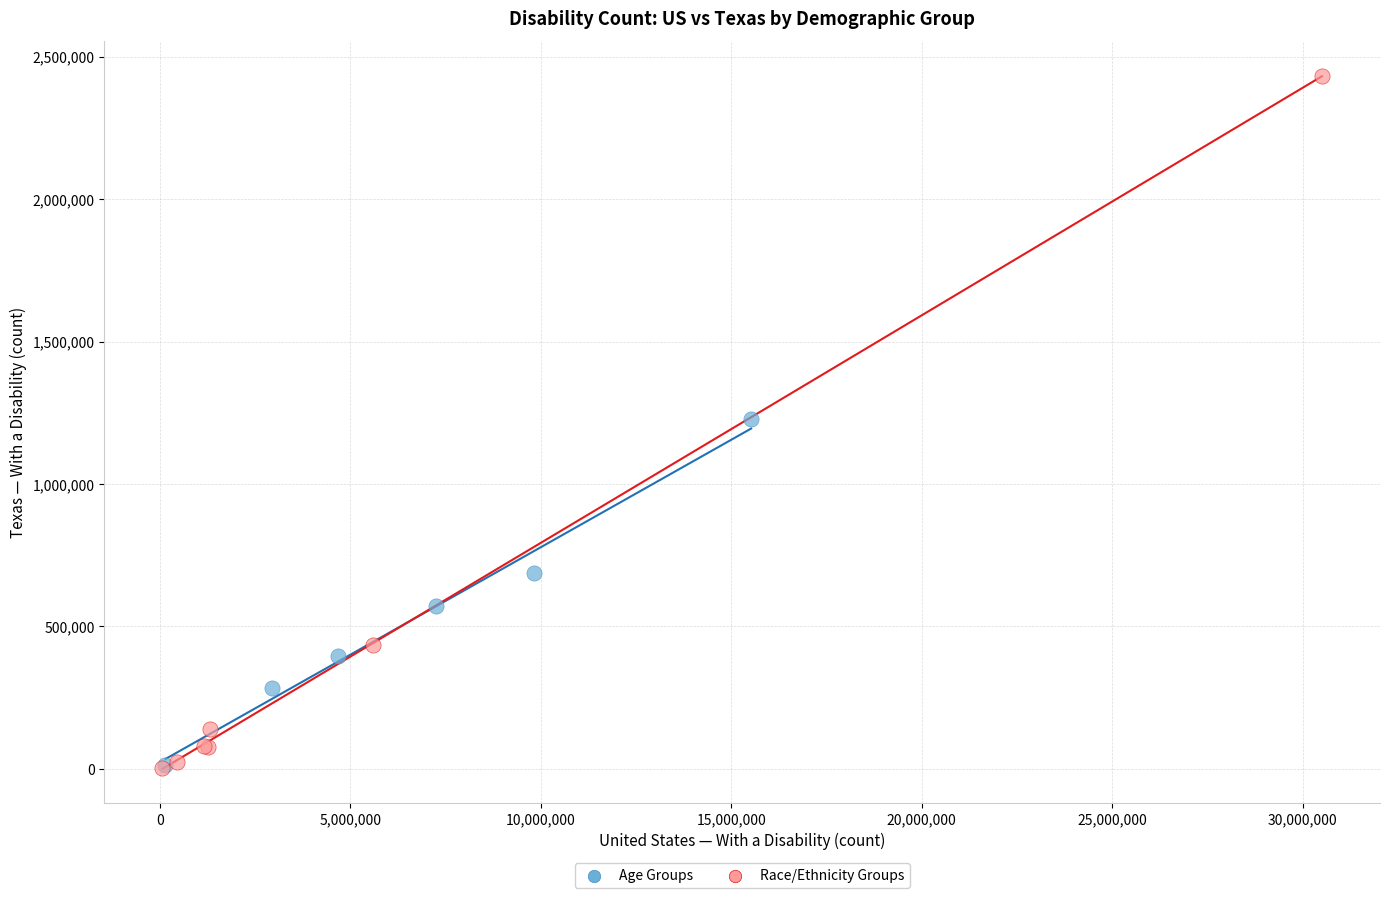

Which series reaches the maximum Y coordinate?

Race/Ethnicity Groups